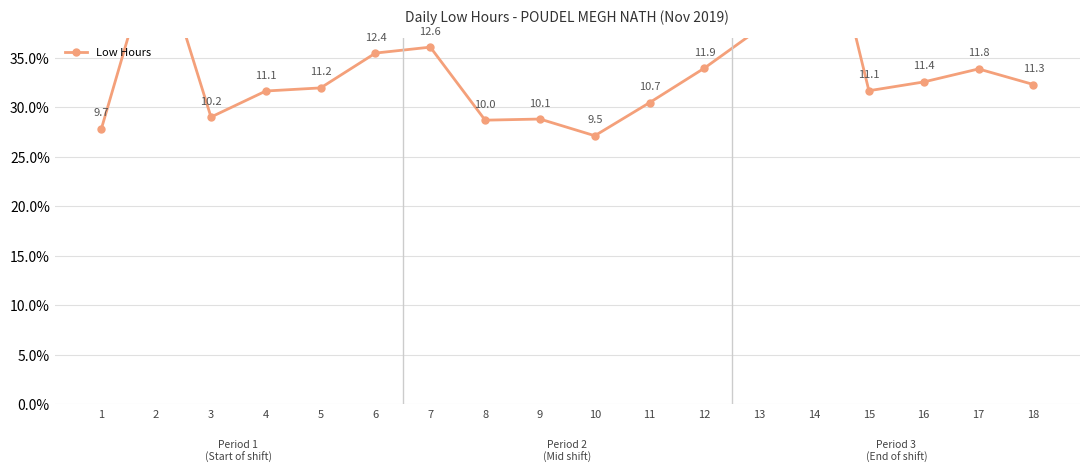

Does the chart display data point markers on the line(s)?

Yes